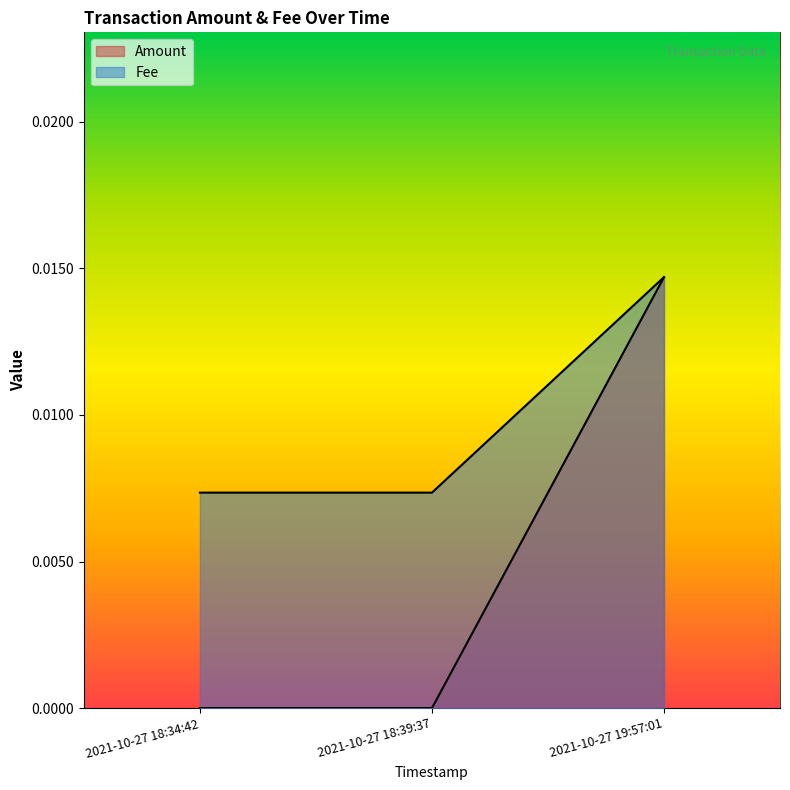

At which label does Fee reach its minimum?

2021-10-27 18:34:42